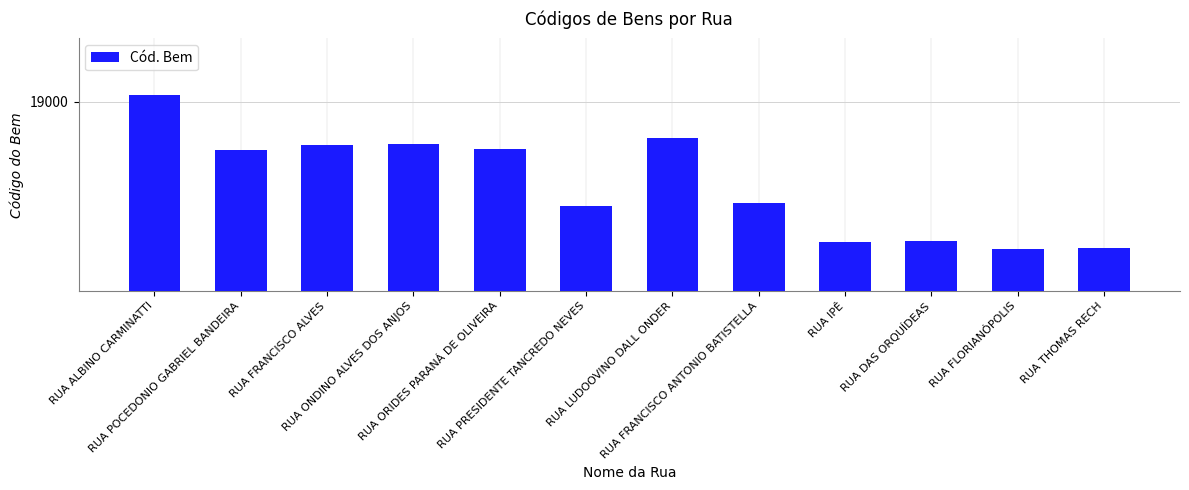

Between RUA FRANCISCO ANTONIO BATISTELLA and RUA FLORIANÓPOLIS, which is larger?

RUA FRANCISCO ANTONIO BATISTELLA